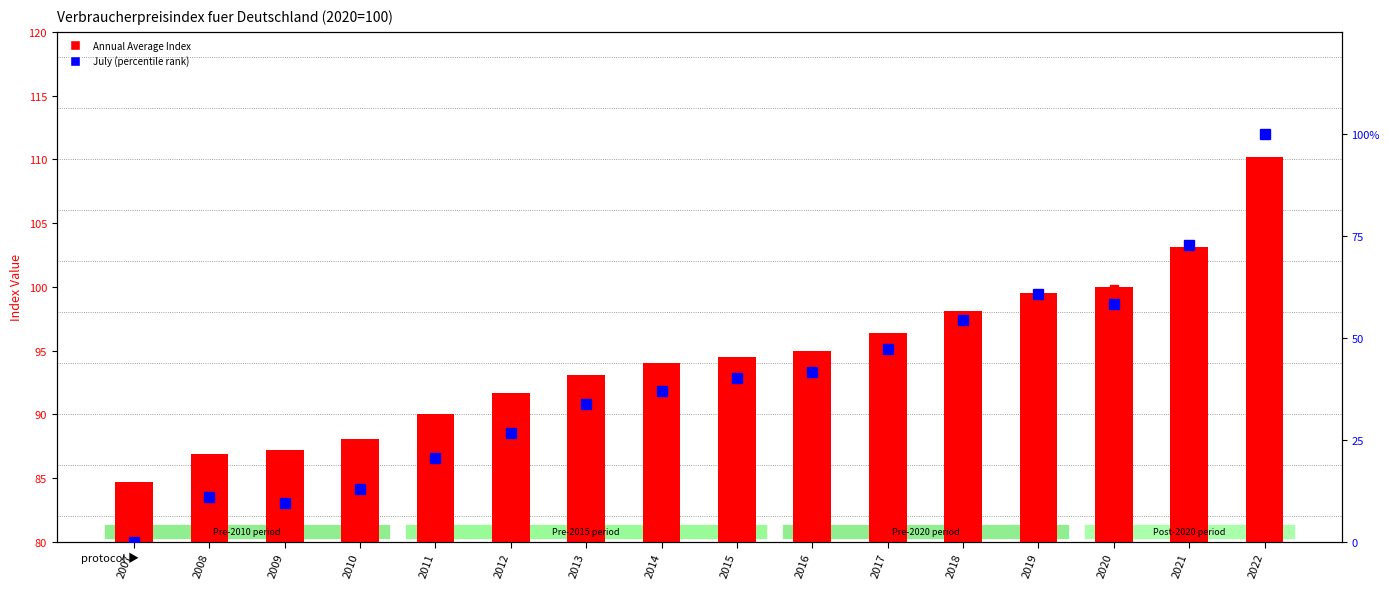

Which series has the widest spread of values?

July (percentile rank)